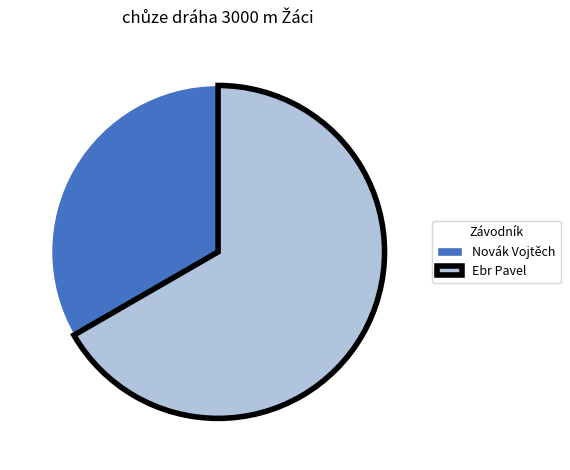

Which slice represents more than half of the pie?

Ebr Pavel